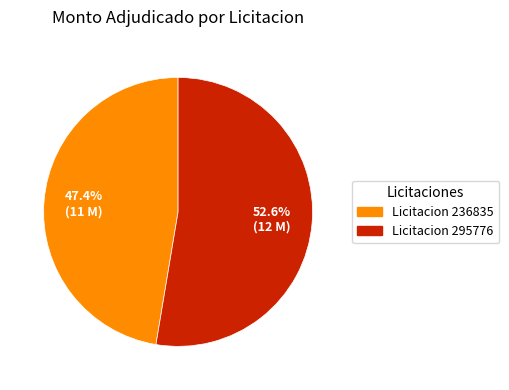

Does any single category account for the majority?

Yes